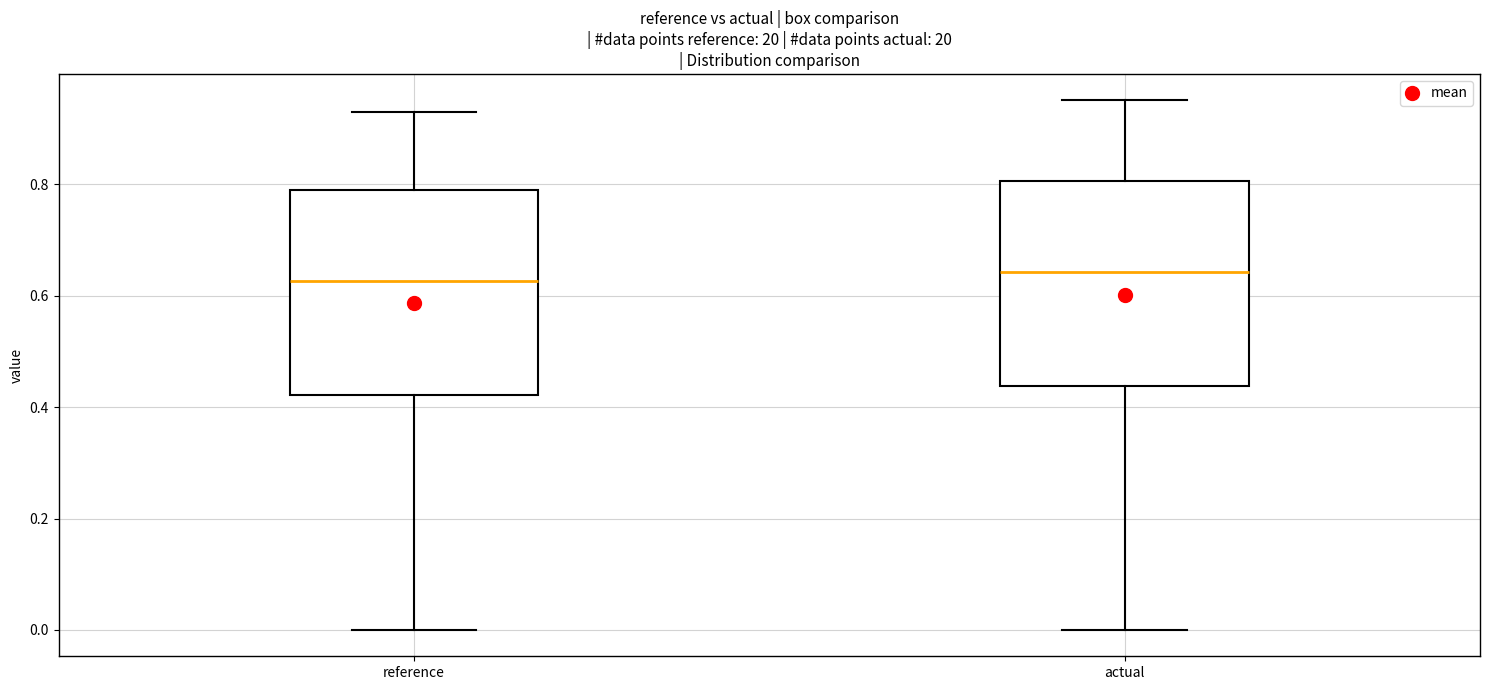

Where does the upper whisker of the box for reference end on the y-axis? The values are not printed on the chart, so give them approximately, as read against the axis.

0.92